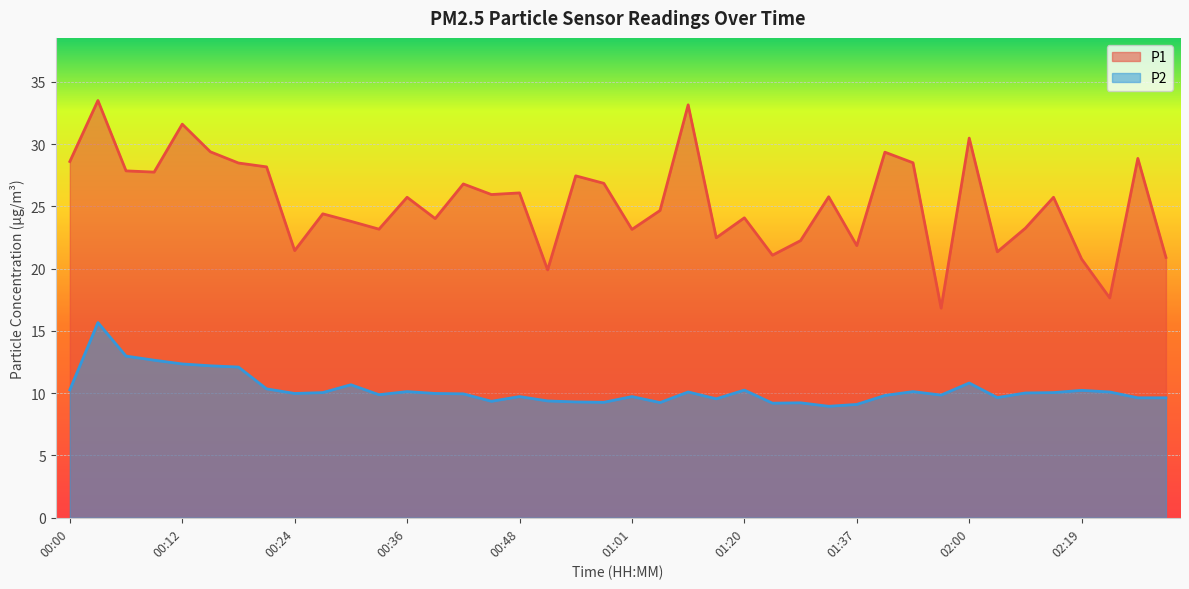

At which label is P1 closest to 25?

01:04